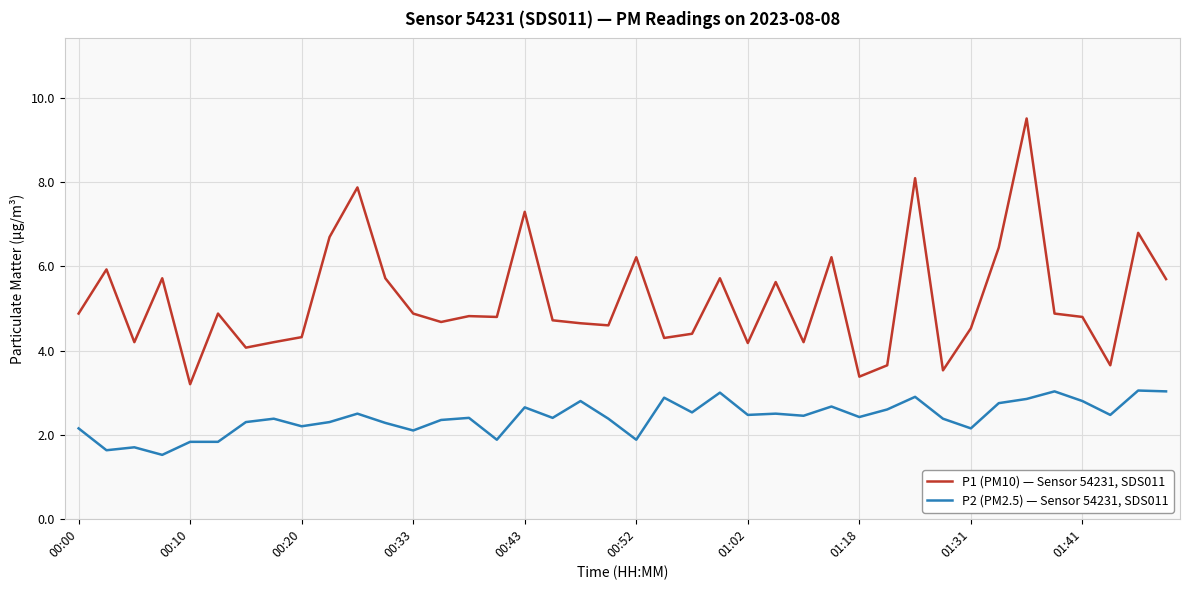

What is the difference between the maximum and minimum values in the P1 (PM10) — Sensor 54231, SDS011 series?

6.3